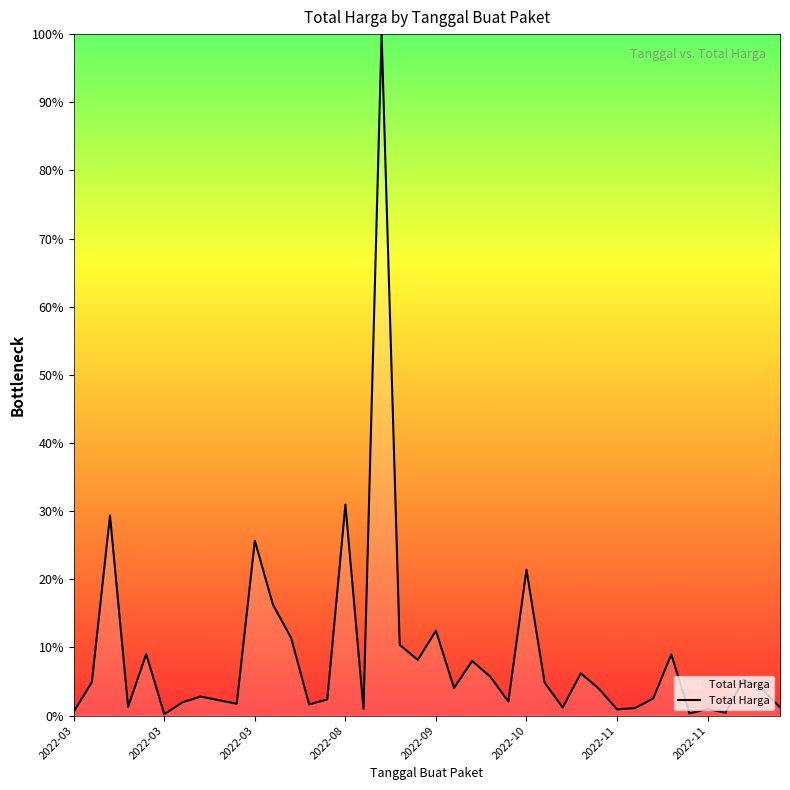

What is the difference between the maximum and minimum values?

99.8